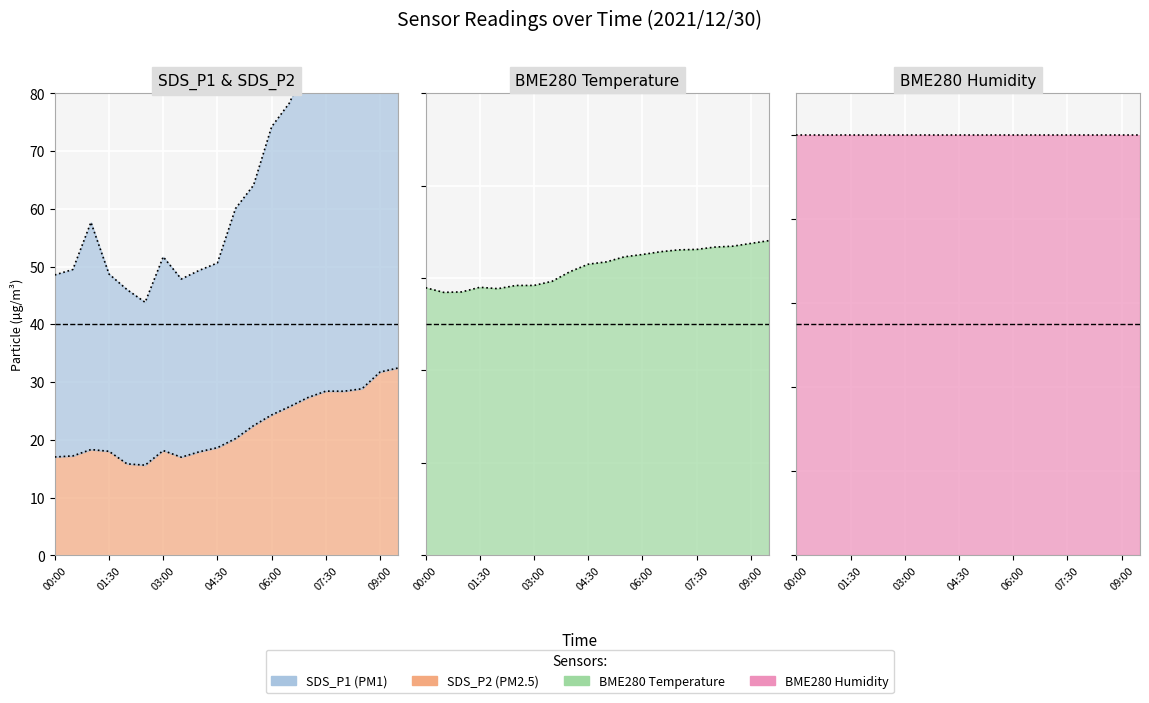

Is it true that SDS_P2 equals 18.0 at 01:30?

True